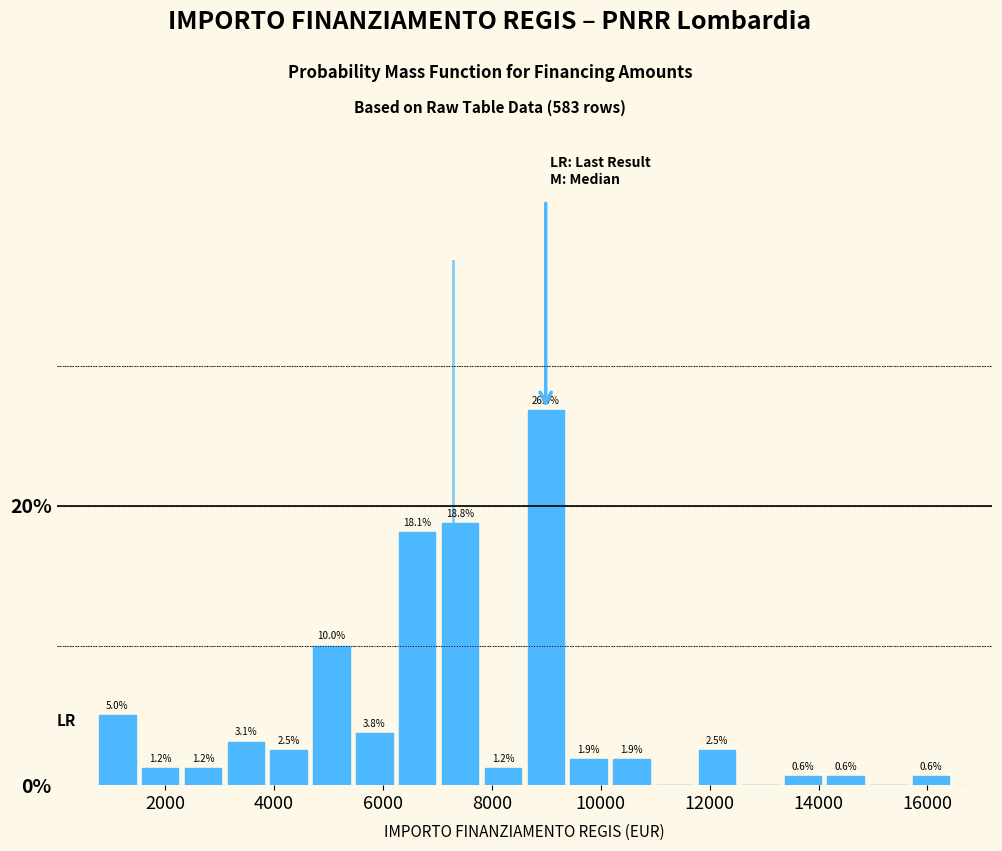

Around what value on the x-axis is the tallest bar? Give the approximate position of its centre, as read against the axis.

9000